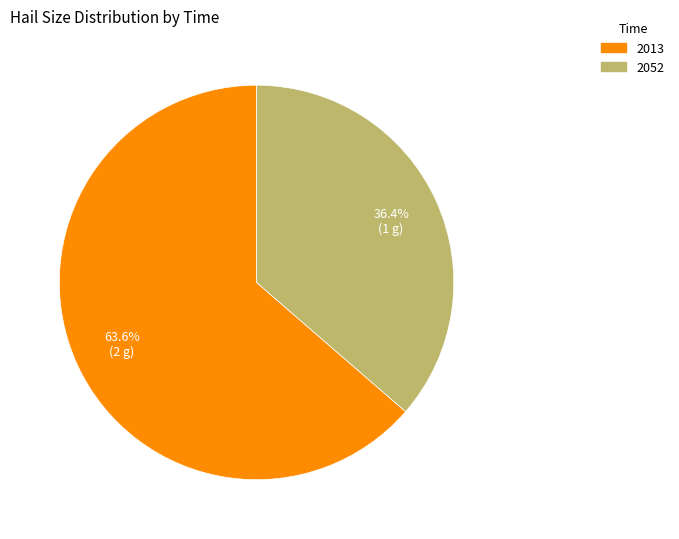

To the nearest percent, what is the difference between the largest and smallest slice percentages?

27%